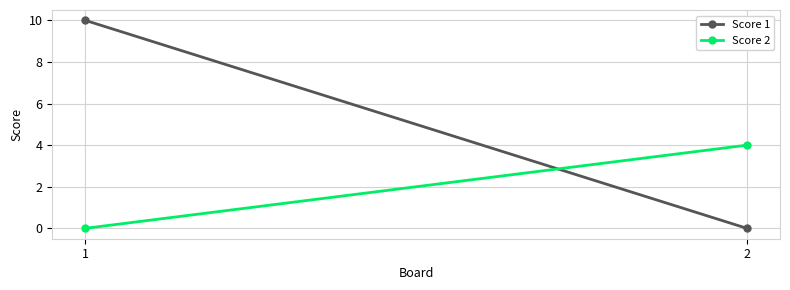

Reading left to right, list all the values displayed in this chart.

Score 1: 10	0
Score 2: 0	4